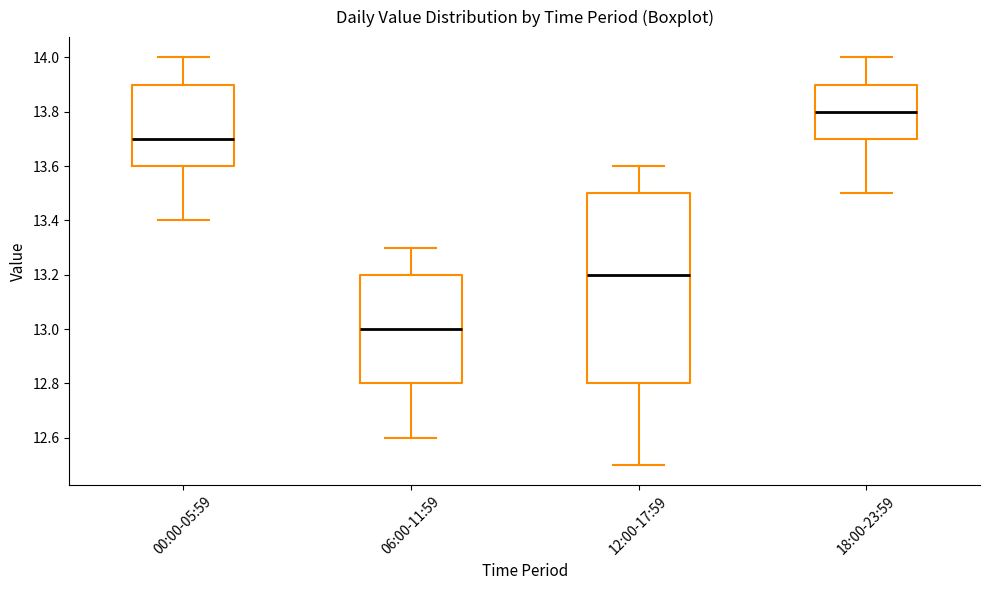

Which box's median line is the highest?

18:00-23:59